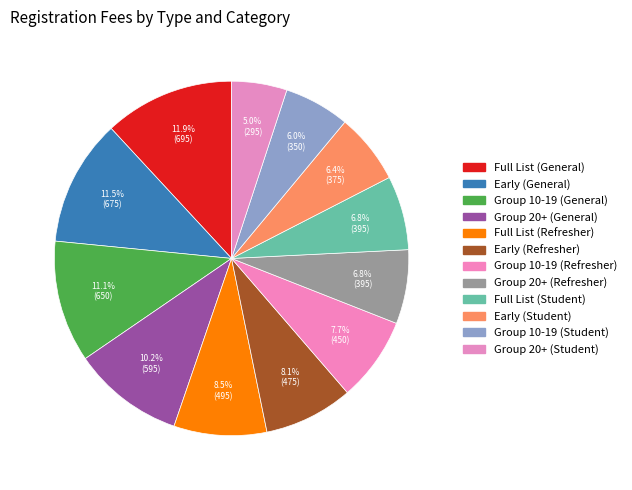

To the nearest percent, what portion does Group 20+ (Student) represent?

5%